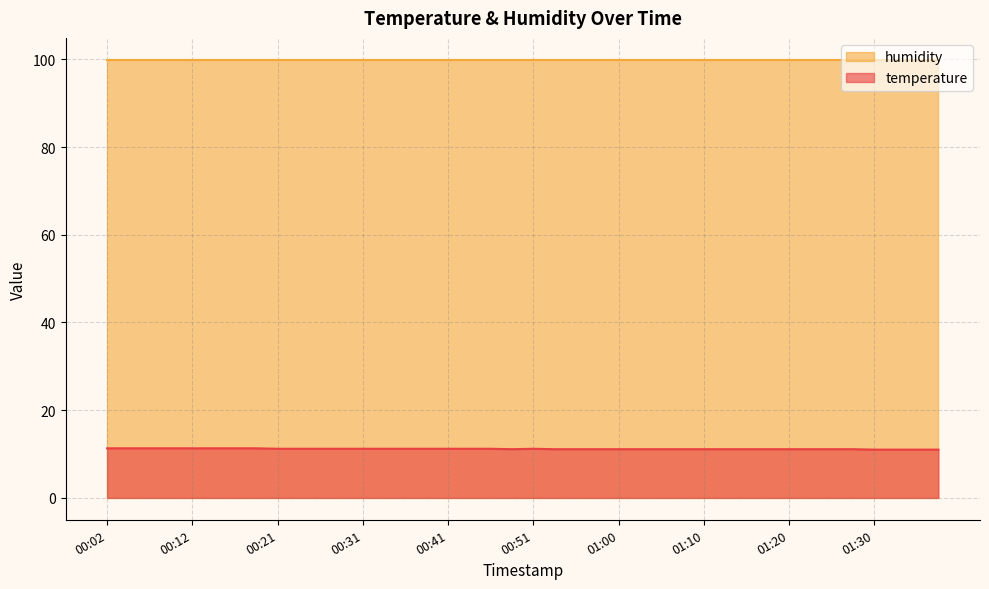

What is the smallest value displayed?

11.0